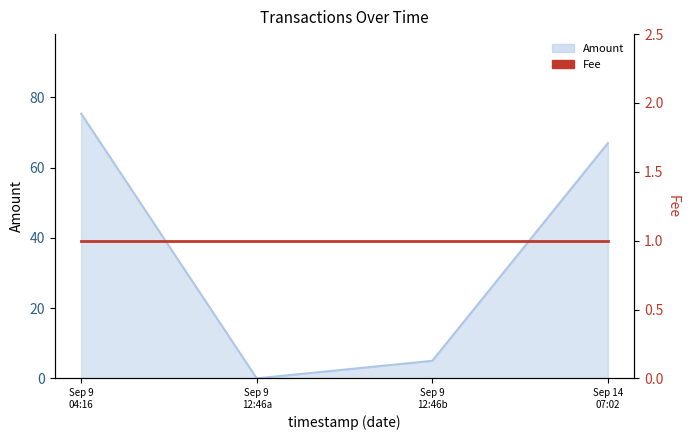

Where does the data first go above 67?

Sep 9 04:16